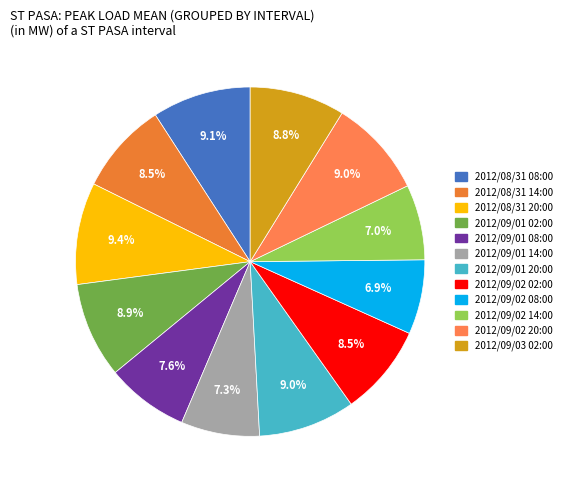

Which slice is the smallest?

2012/09/02 08:00